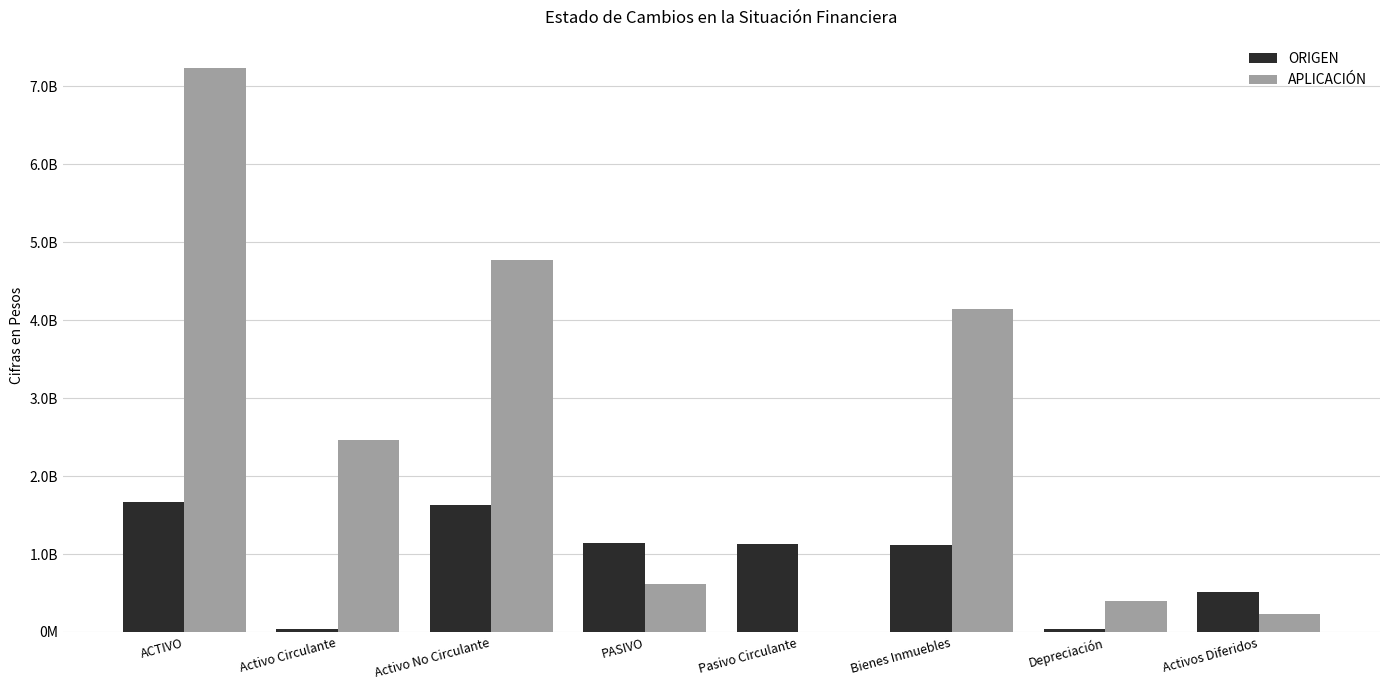

Read the ORIGEN value at Pasivo Circulante, to the nearest 50.

1123388000